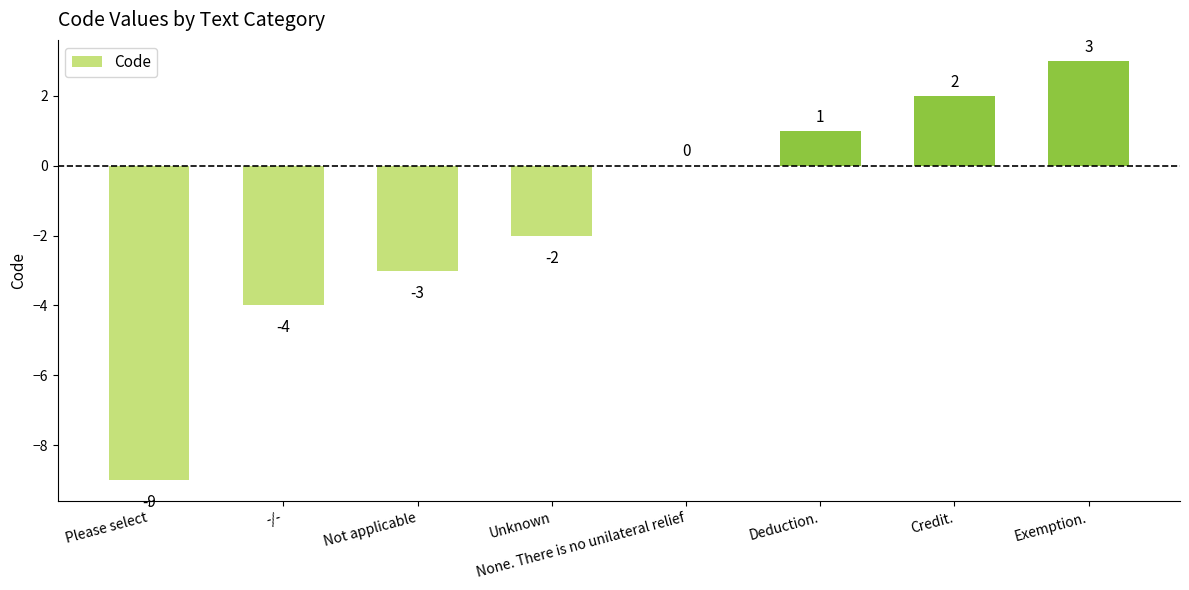

What is the sum of all values?

-12